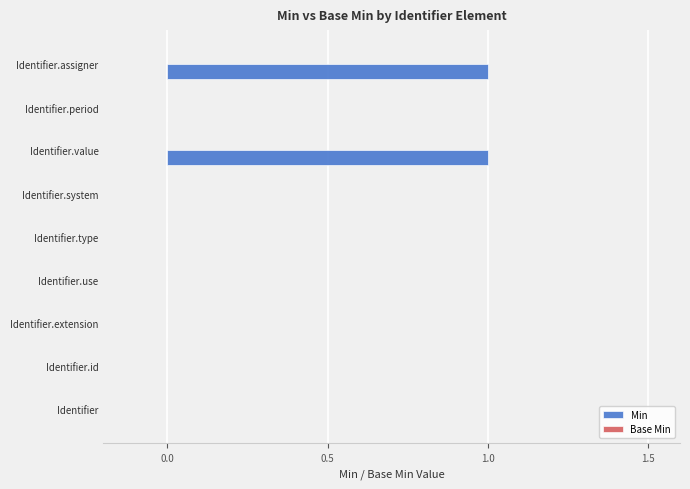

True or false: the data shows -1 at Identifier.extension.

False